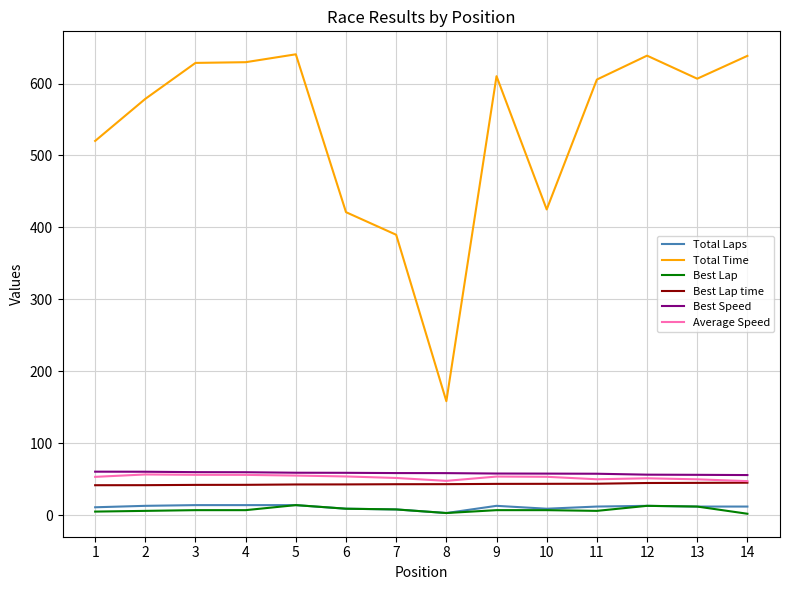

What is the approximate value of Total Time at 7?

389.8